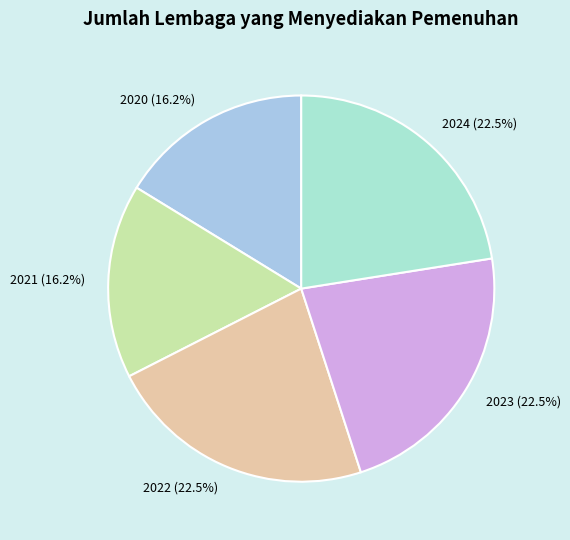

Is it true that 2024 is 8% of the pie?

False